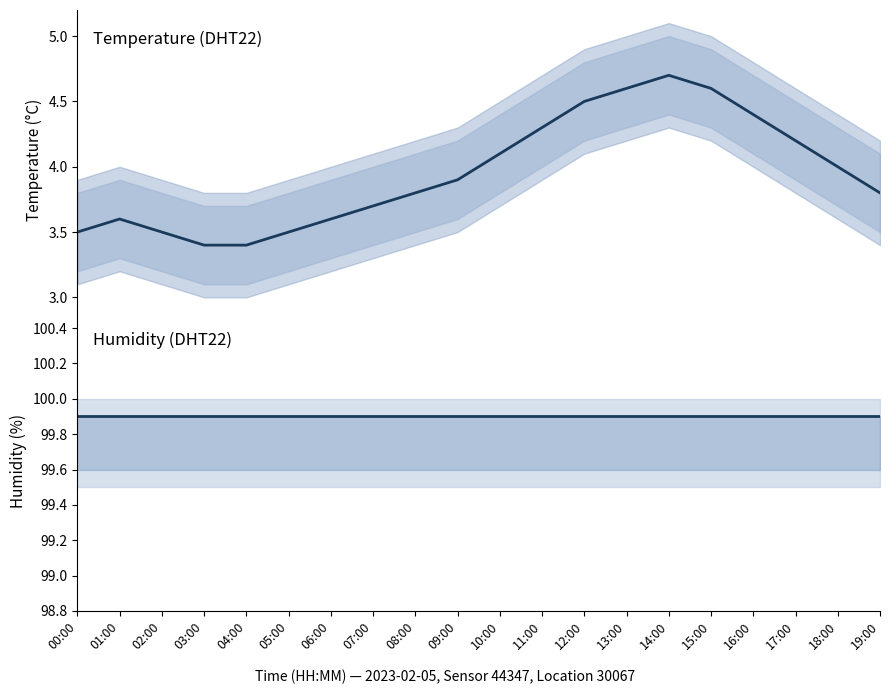

What is the value of the humidity point at the 18th from the left?

99.9